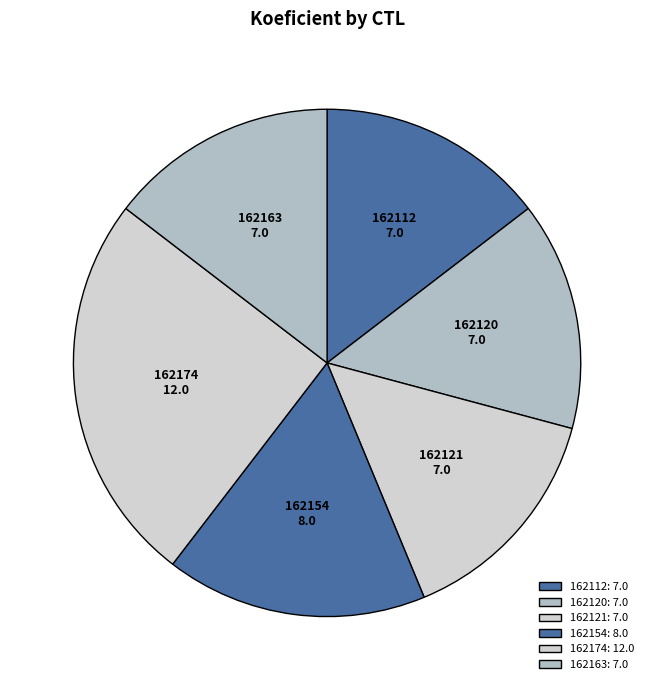

Rank the categories by value from highest to lowest.

162174, 162154, 162112, 162120, 162121, 162163